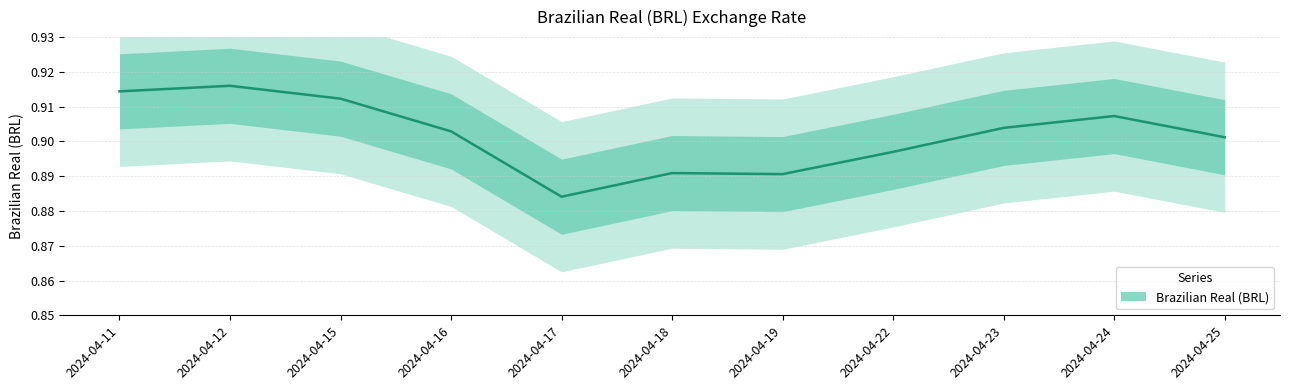

Reading left to right, list all the values displayed in this chart.

2024-04-11=0.9	2024-04-12=0.9	2024-04-15=0.9	2024-04-16=0.9	2024-04-17=0.9	2024-04-18=0.9	2024-04-19=0.9	2024-04-22=0.9	2024-04-23=0.9	2024-04-24=0.9	2024-04-25=0.9